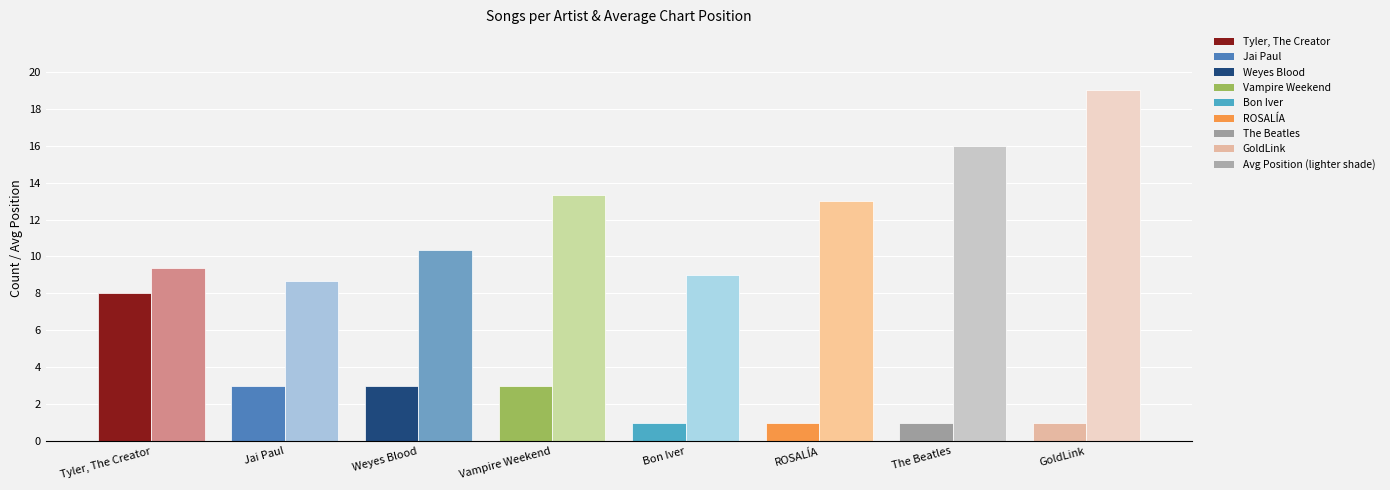

What is the difference between the highest and lowest values at Weyes Blood?

7.3